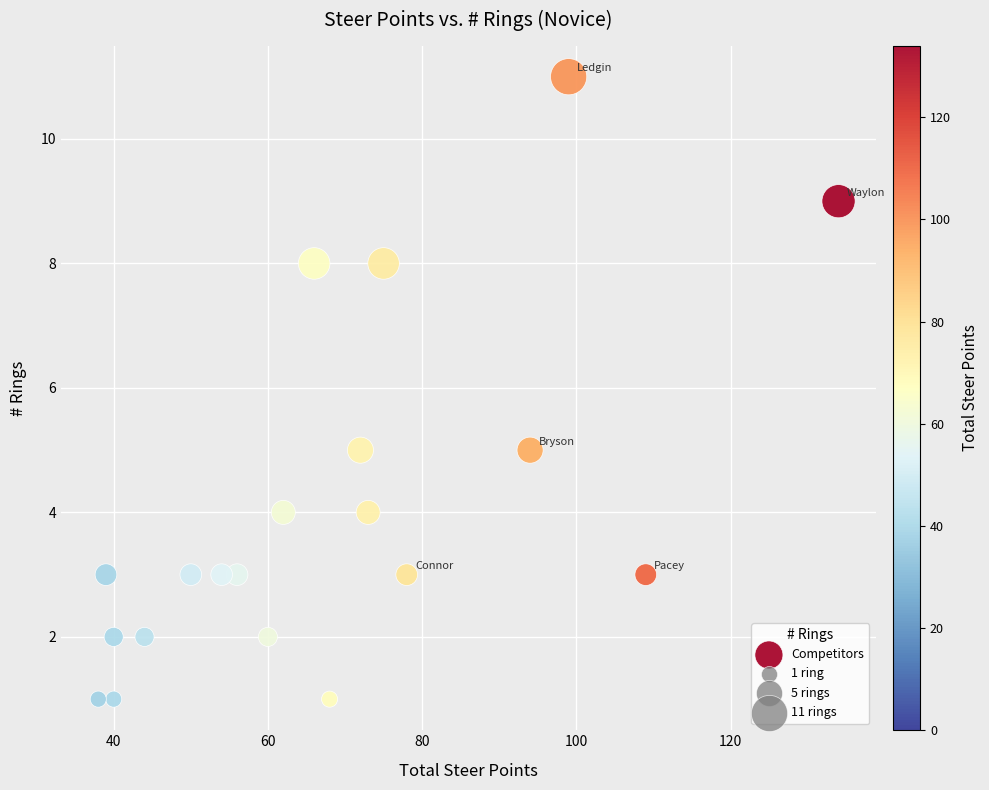

What is the range of X values (max minus min)?

96